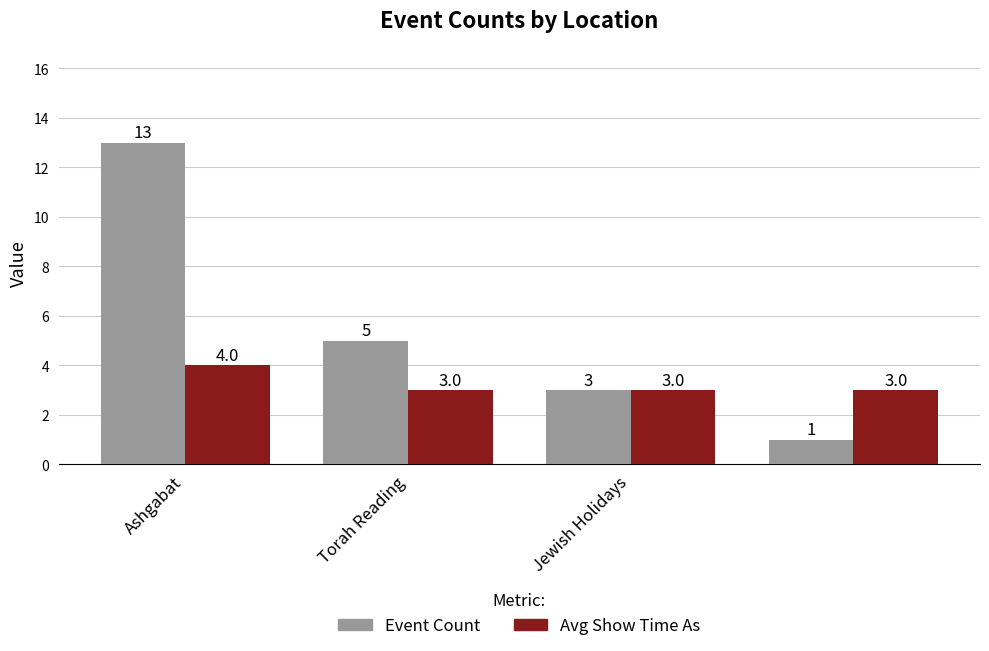

List the series in order of their peak value, lowest first.

Avg Show Time As, Event Count